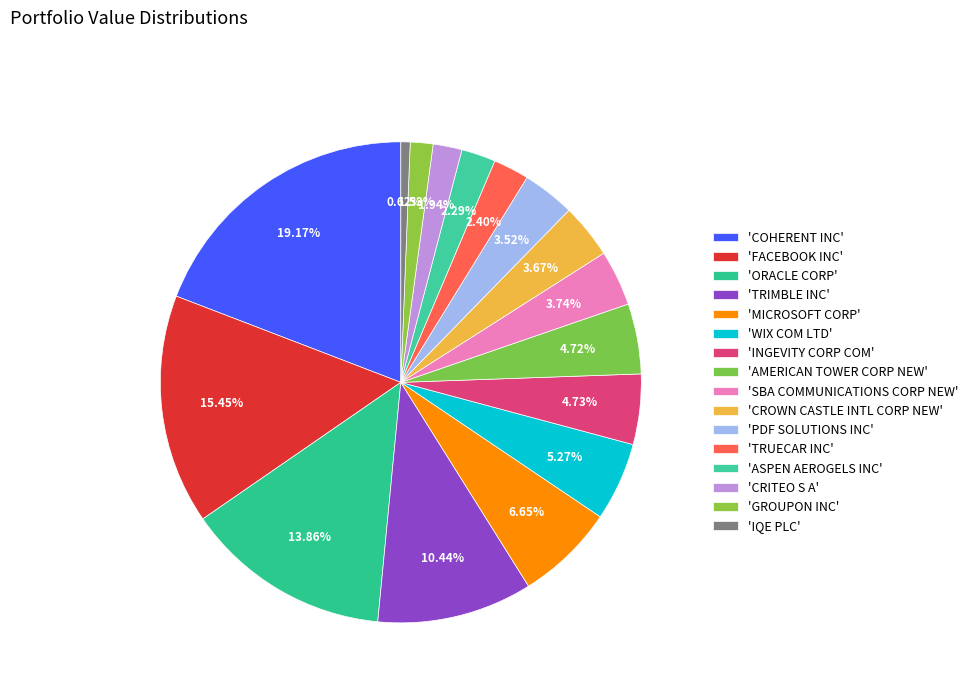

Which category has the biggest portion of the pie?

COHERENT INC